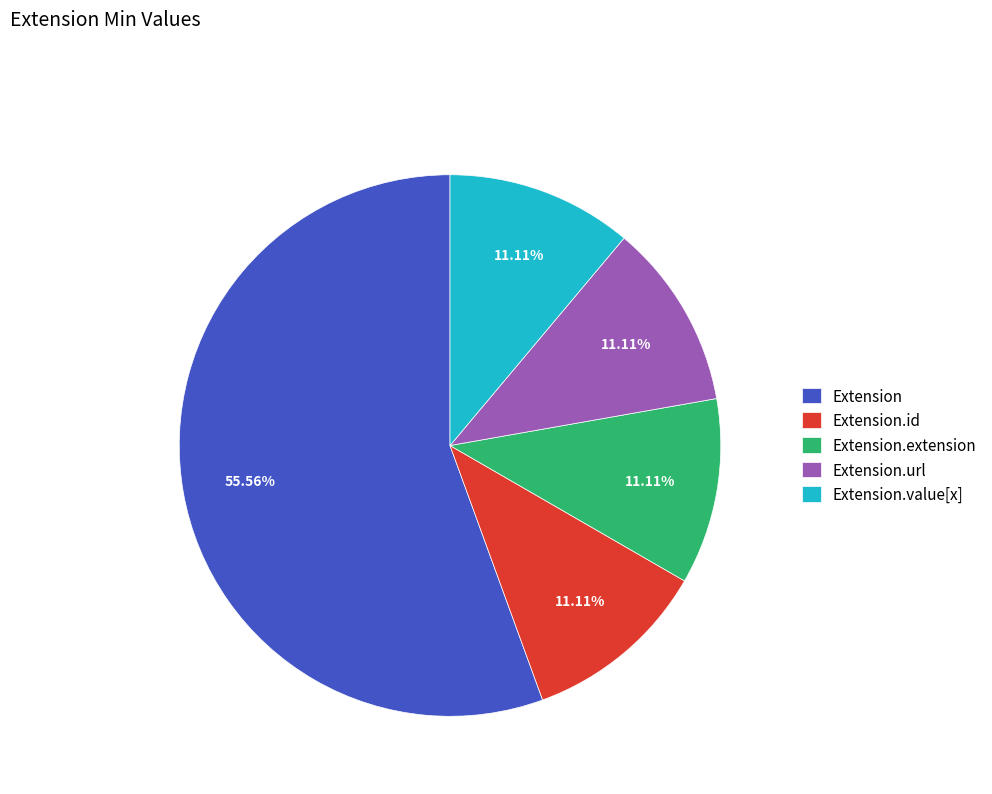

To the nearest percent, what portion does Extension.url represent?

11%